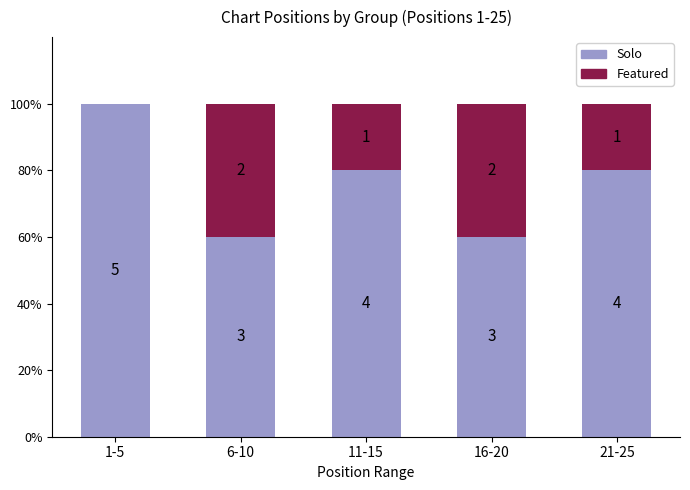

What are all the series names shown in the legend?

Solo, Featured